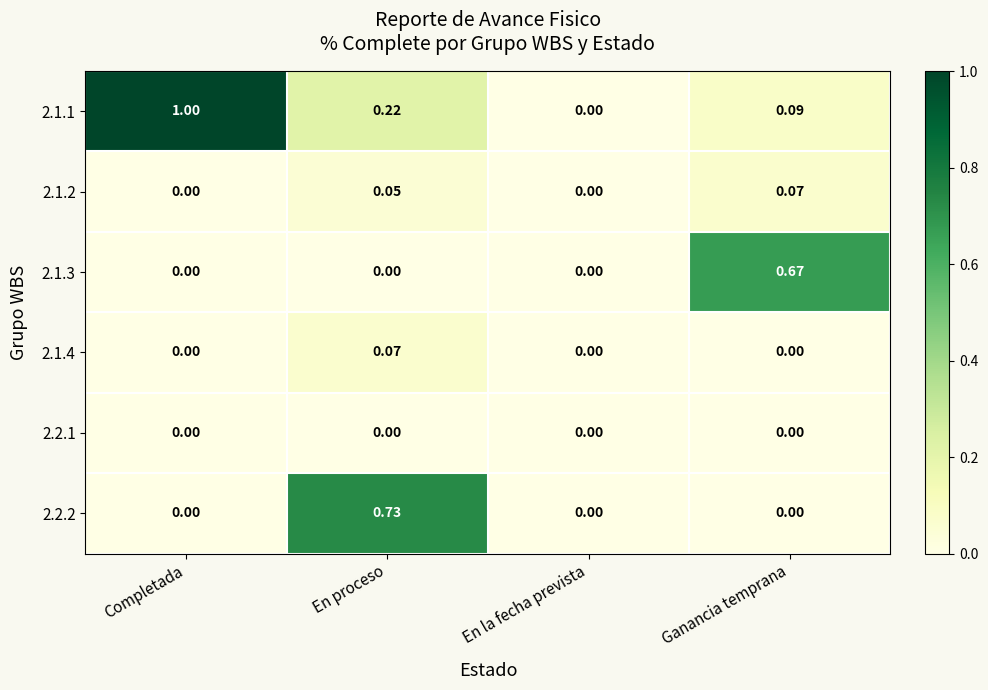

What is the total value across all series at Completada?

1.0